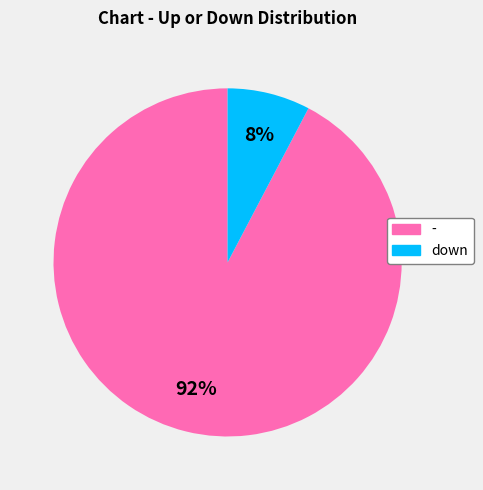

How many slices are in this pie chart?

2